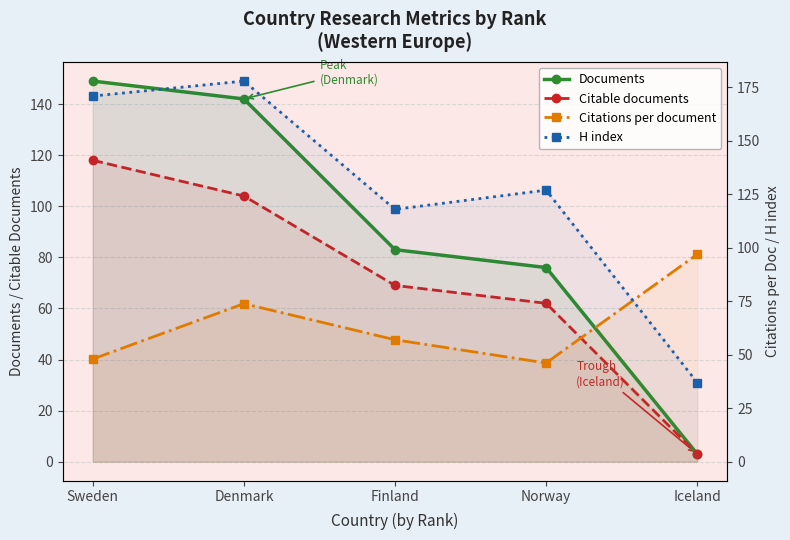

What is the sum of the Documents values at Norway and Iceland?

79.0